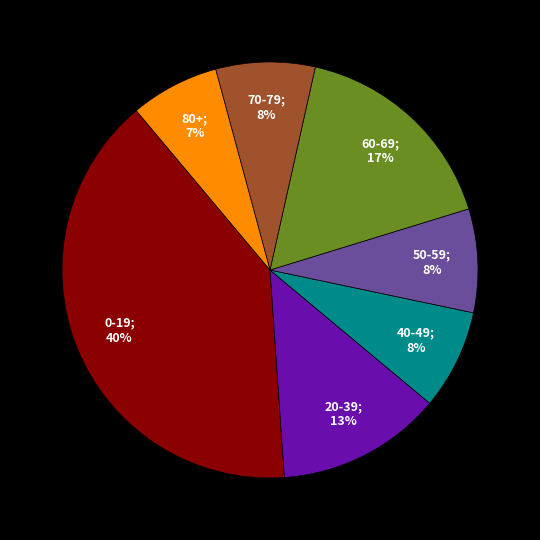

Does any single category account for the majority?

No